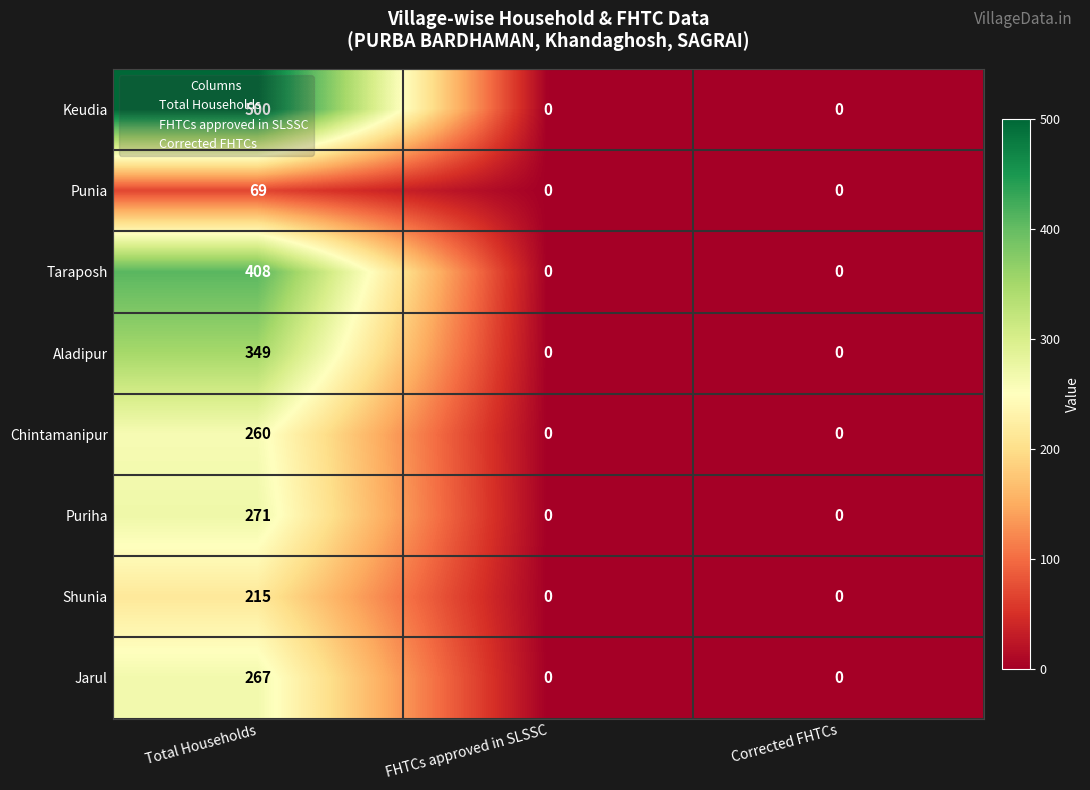

At which label does Jarul reach its peak?

Total Households